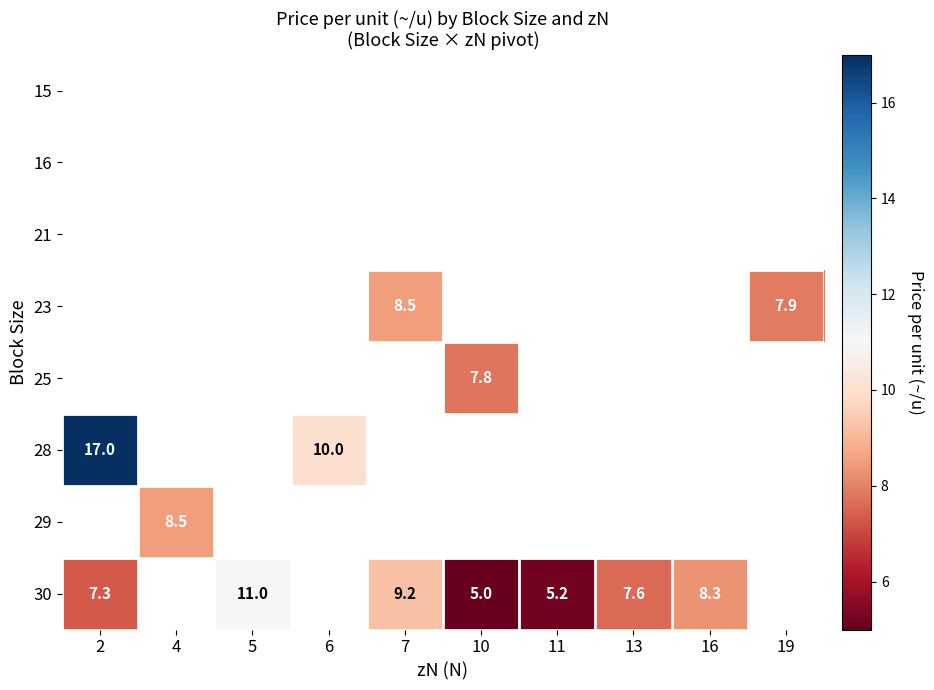

Which series has the largest range (max minus min)?

28